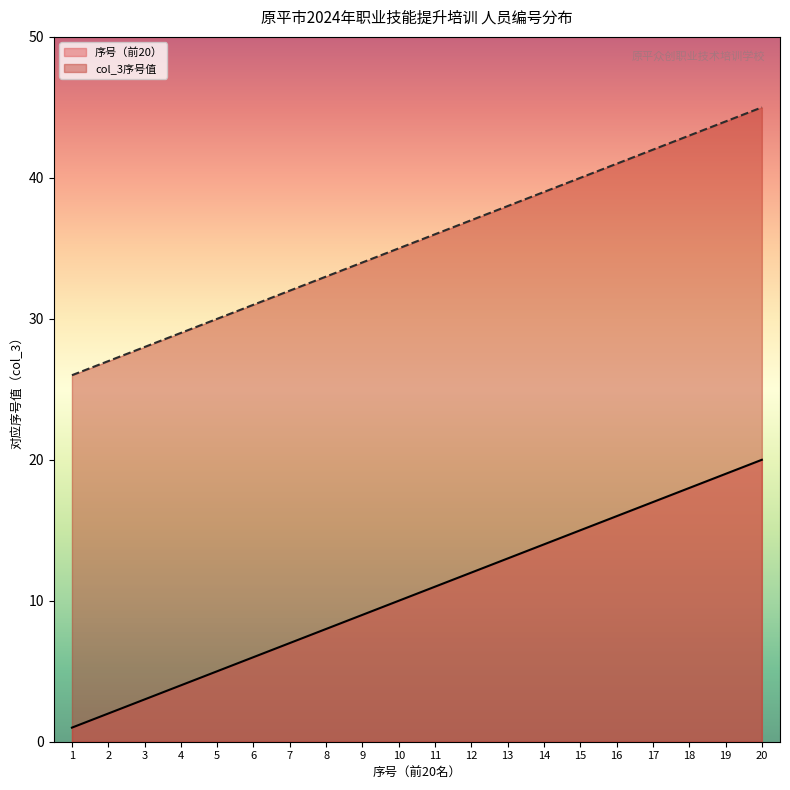

What is the value of the 7th point from the left?

7